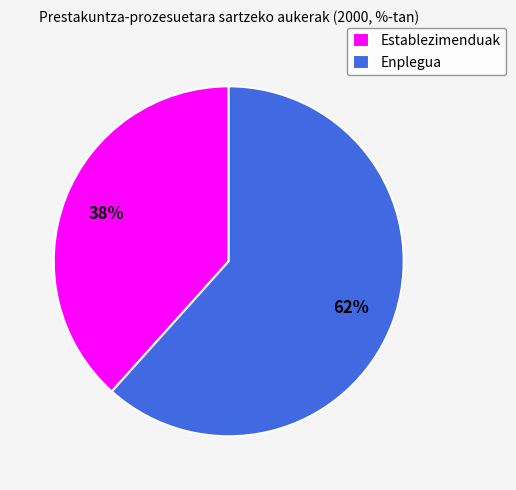

Rank the categories by value from highest to lowest.

Enplegua, Establezimenduak